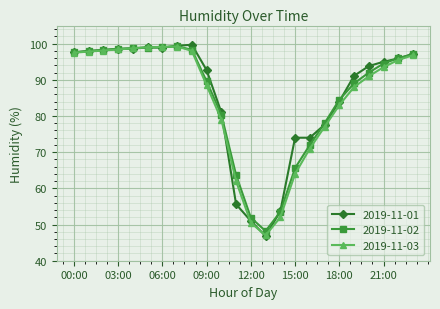

What are all the series names shown in the legend?

2019-11-01, 2019-11-02, 2019-11-03